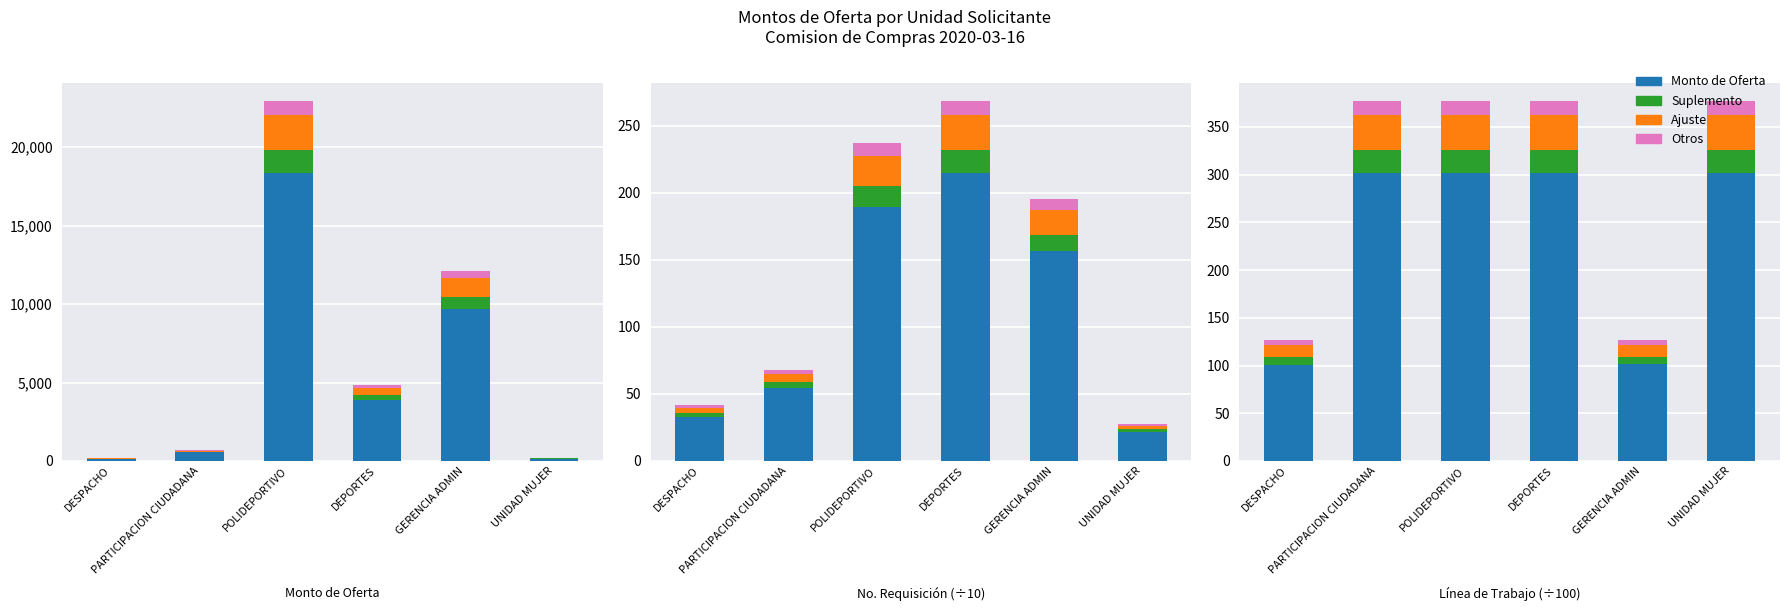

Between GERENCIA ADMIN and DEPORTES, which is larger?

DEPORTES